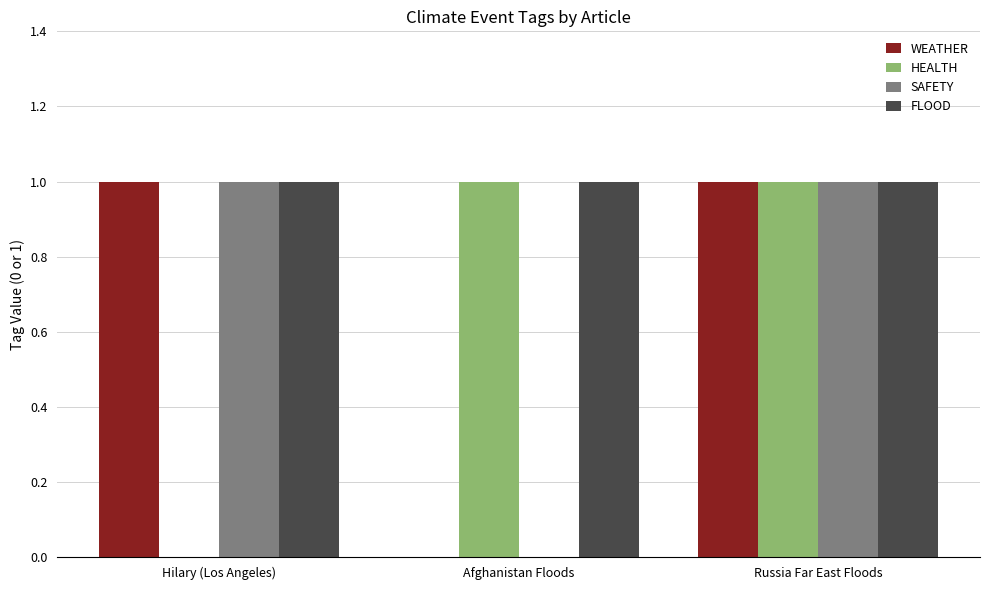

What are all the series names shown in the legend?

WEATHER, HEALTH, SAFETY, FLOOD